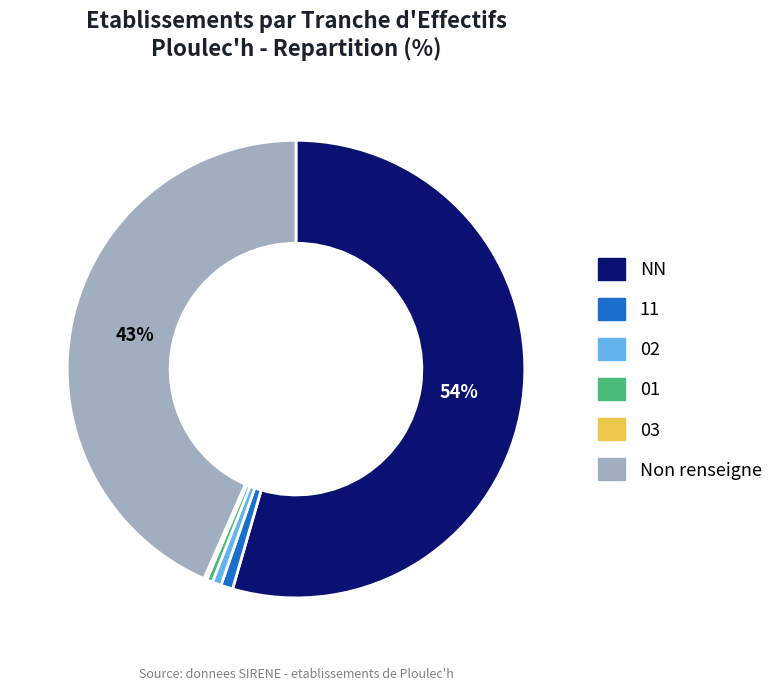

Does any single category account for the majority?

Yes